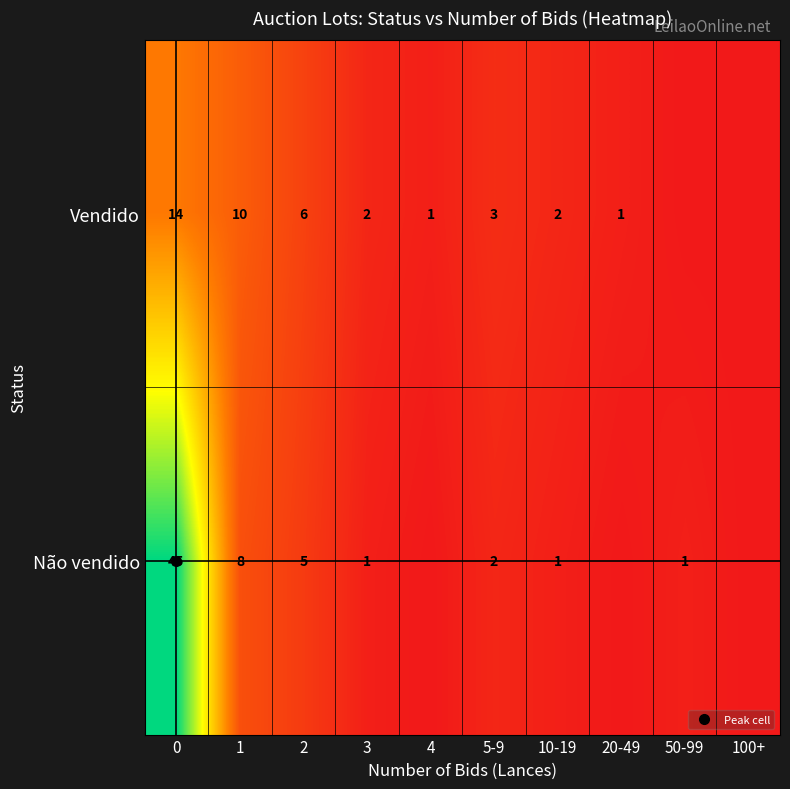

What is the total value across all series at 1?

18